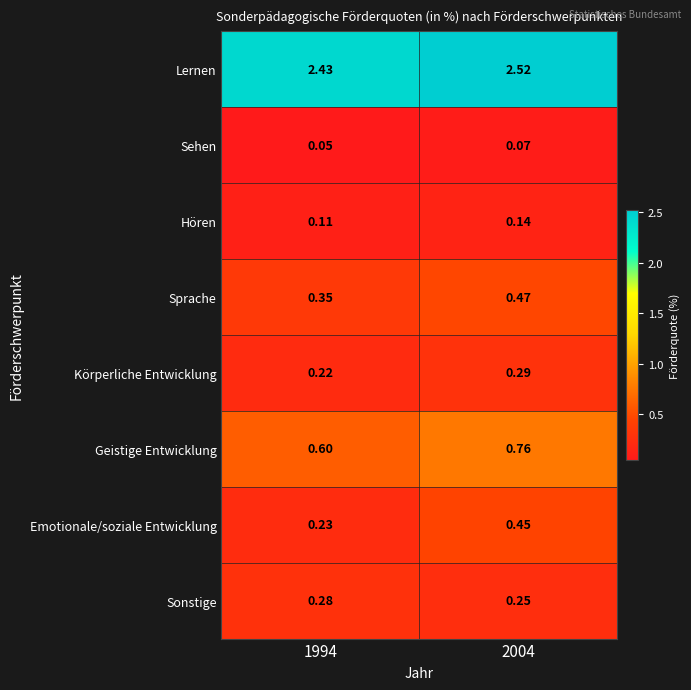

Which series has the largest total across all categories?

Lernen